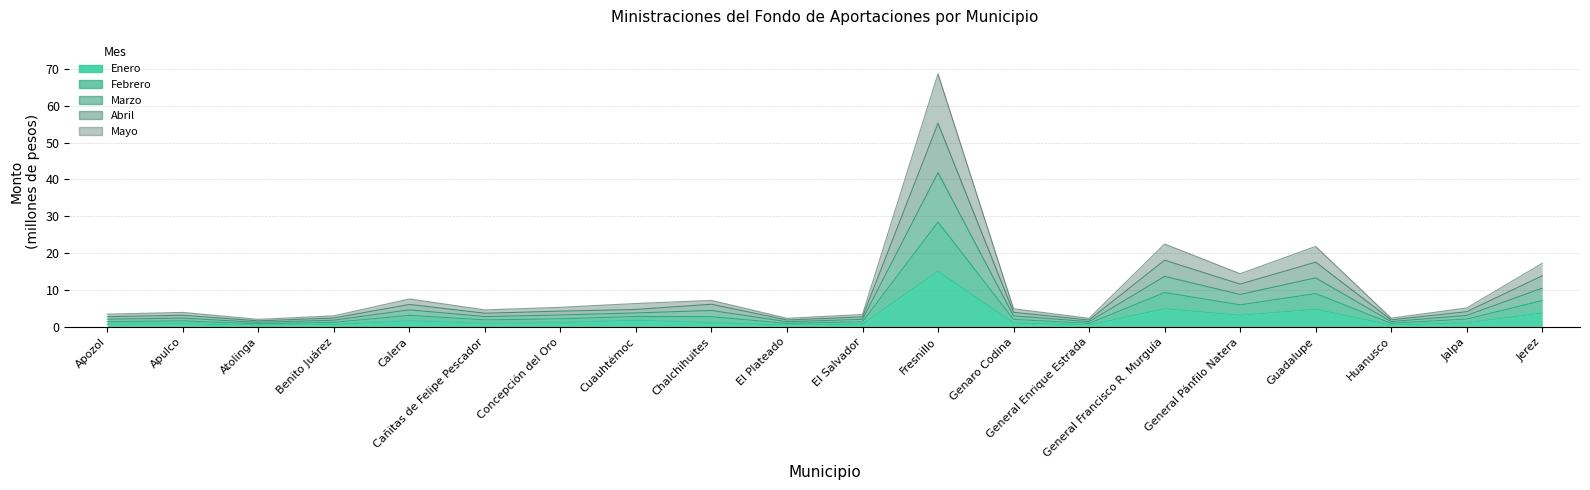

Which series has the widest spread of values?

Abril